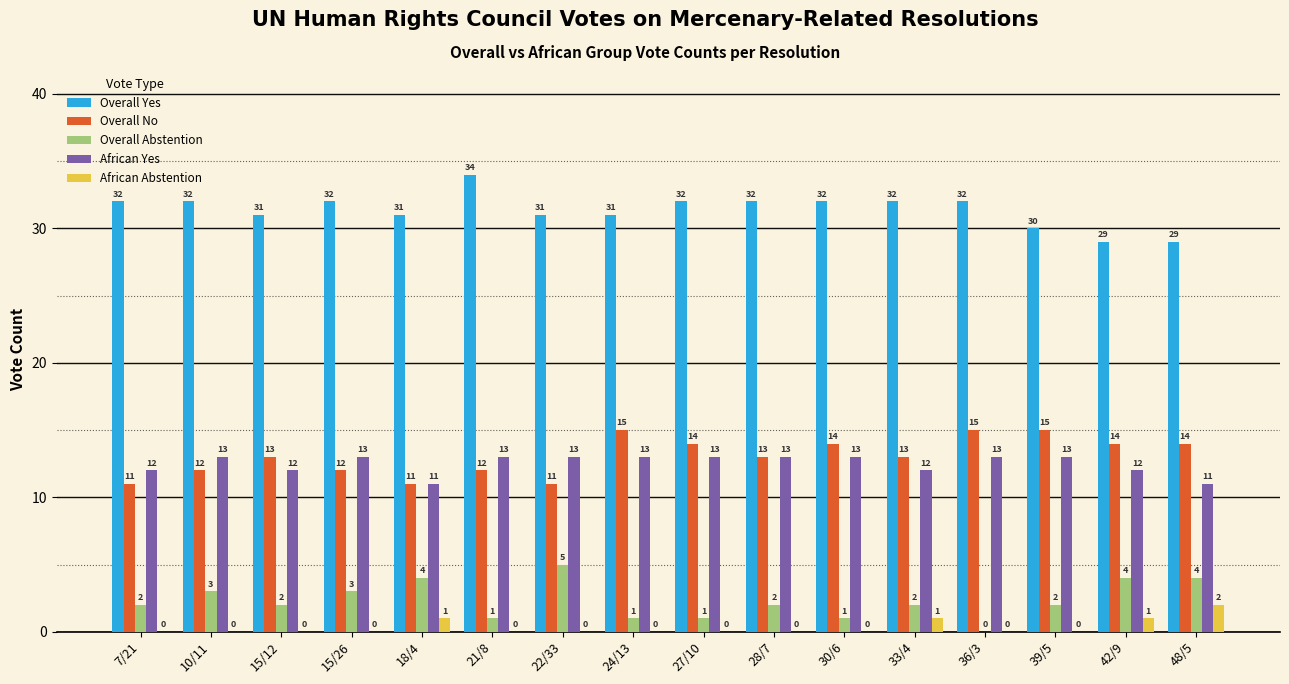

What is the spread (max minus min) of values at 27/10?

32